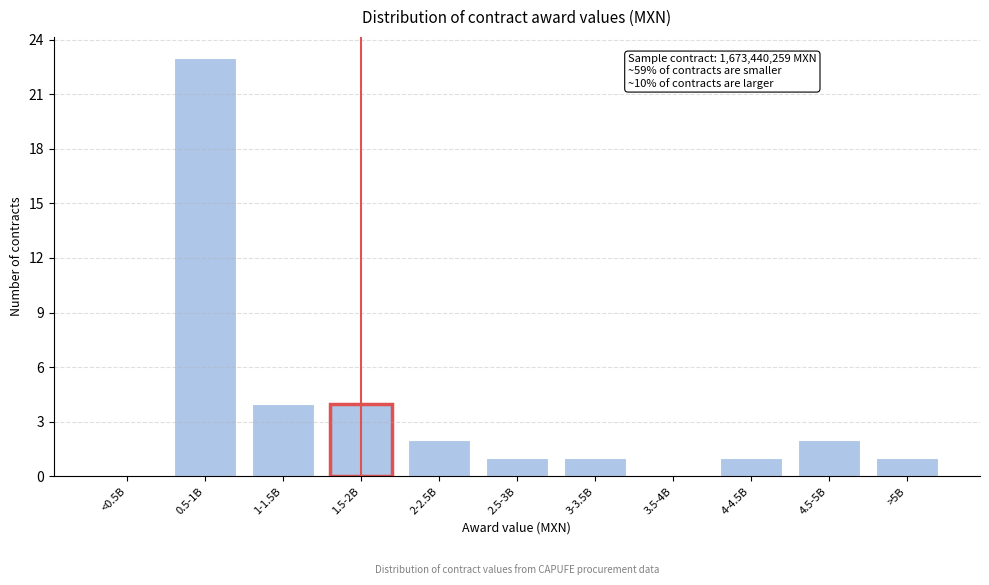

Reading left to right, what are all the values shown in this chart?

<0.5B=0	0.5-1B=23	1-1.5B=4	1.5-2B=4	2-2.5B=2	2.5-3B=1	3-3.5B=1	3.5-4B=0	4-4.5B=1	4.5-5B=2	>5B=1